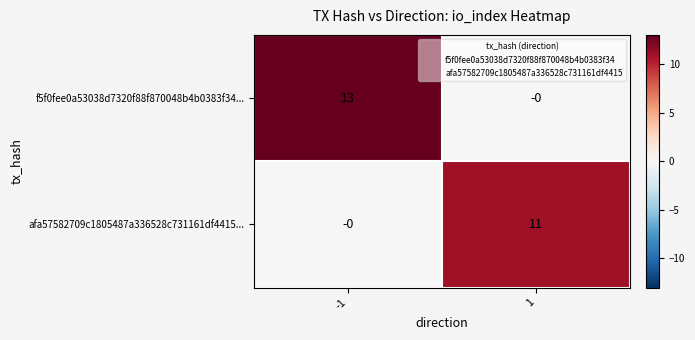

Count the number of categories in the chart.

2